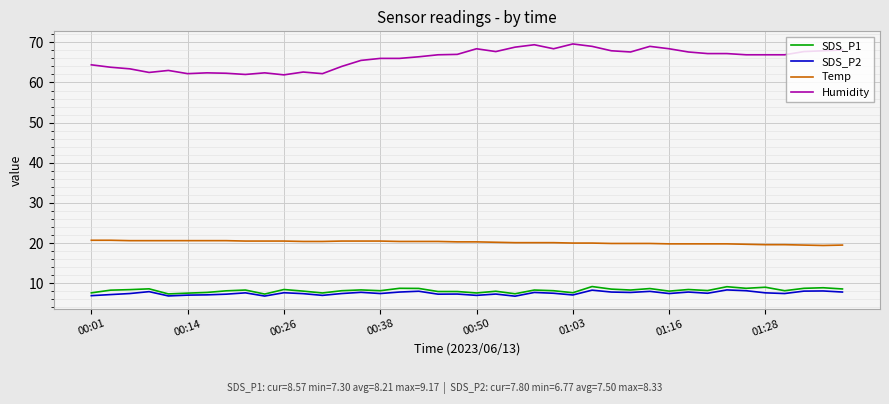

True or false: Humidity and SDS_P1 cross at least once.

False